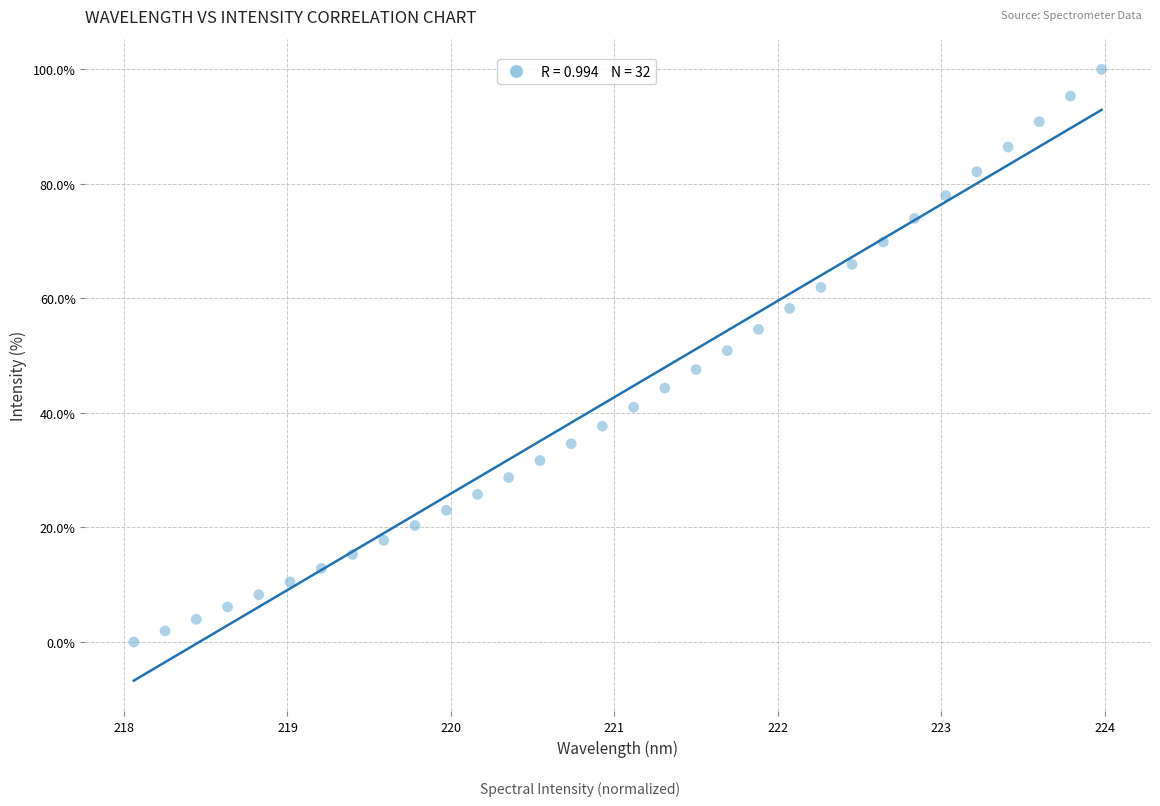

What is the range of Y values (max minus min)?

100.0